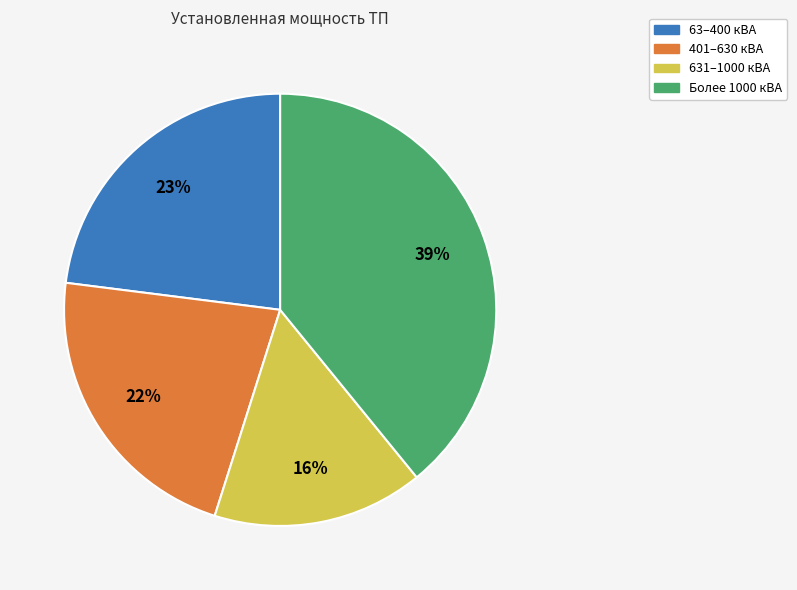

Is there any slice that represents more than half of the pie?

No